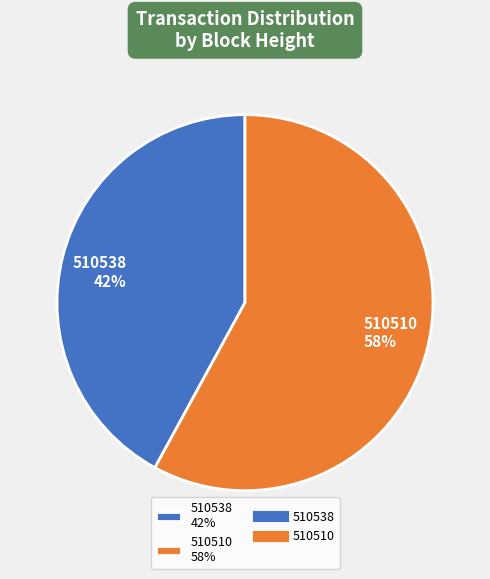

What percentage is the 510538 slice, to the nearest percent?

42%